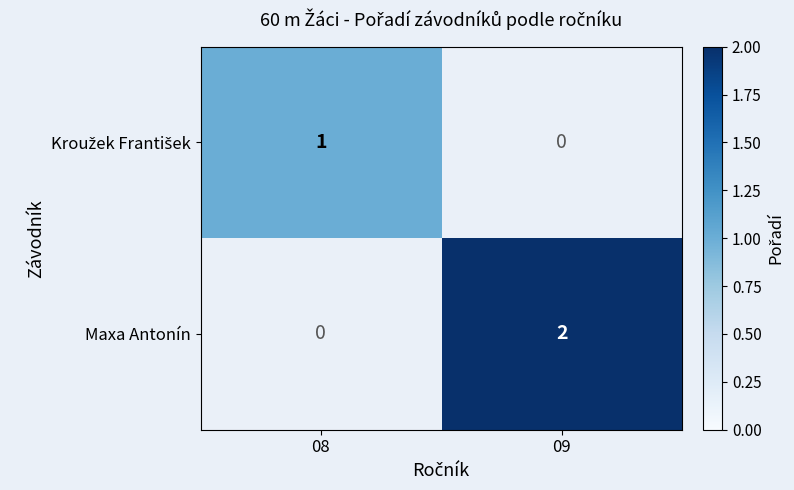

The value of Maxa Antonín at 09 is 2. True or false?

True